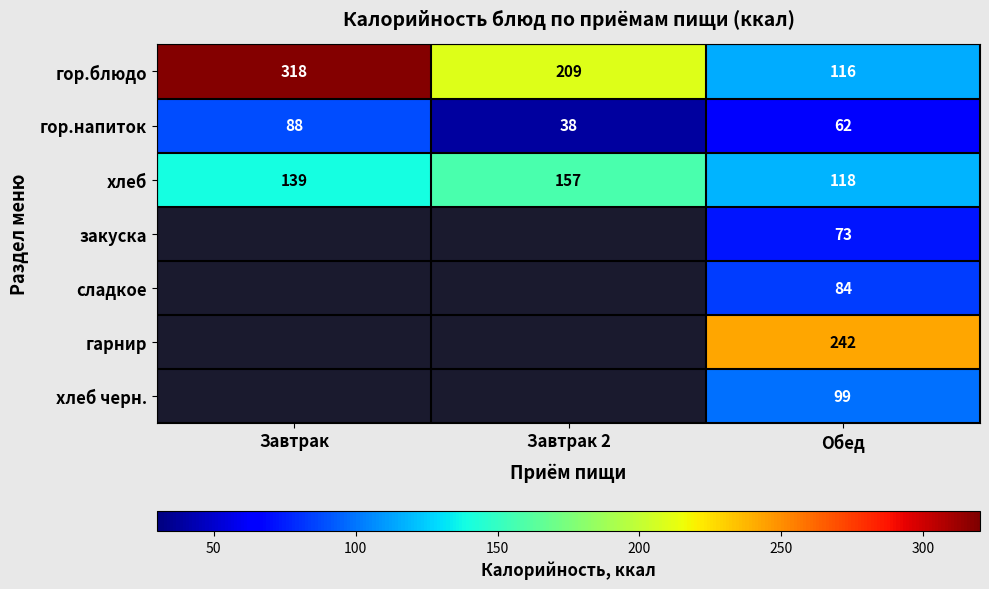

What is the difference between the highest and lowest values at Обед?

180